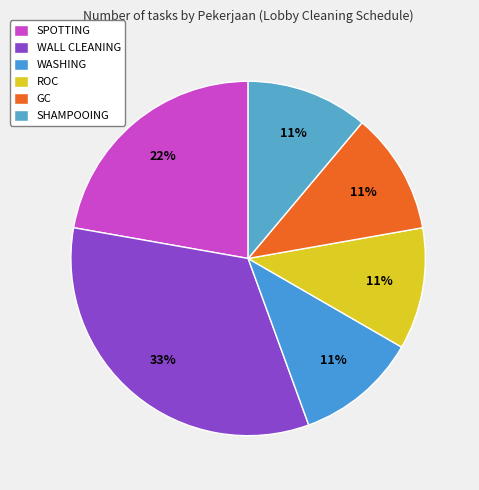

True or false: ROC accounts for 11% of the total.

True